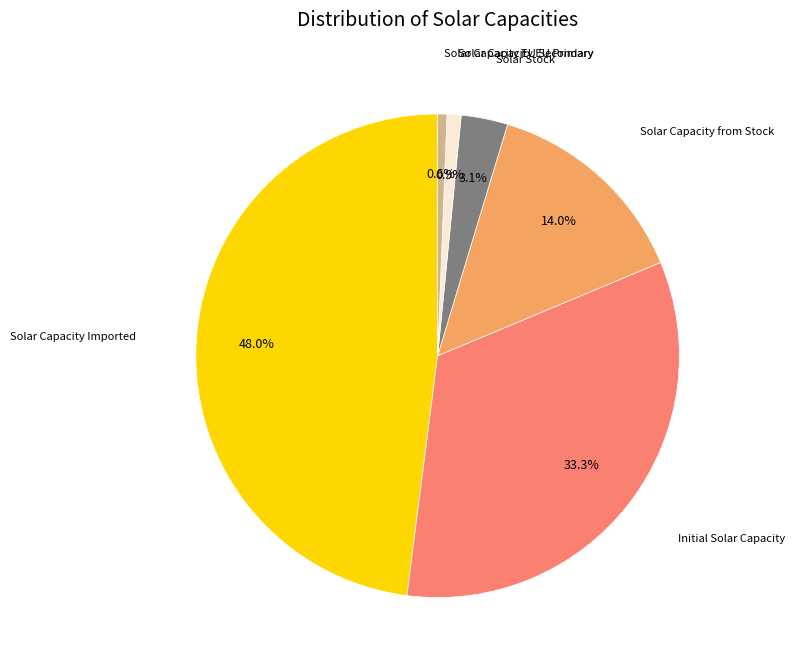

Does any single category account for the majority?

No